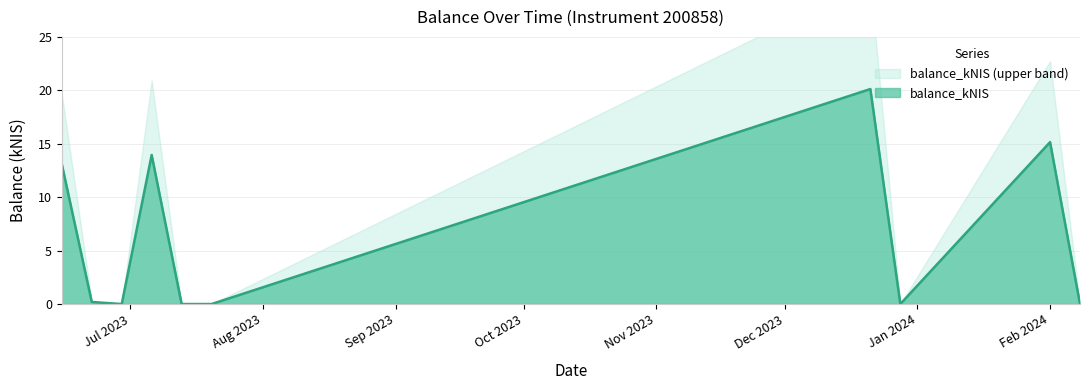

What is the label of the 4th point from the right?

2023-12-21